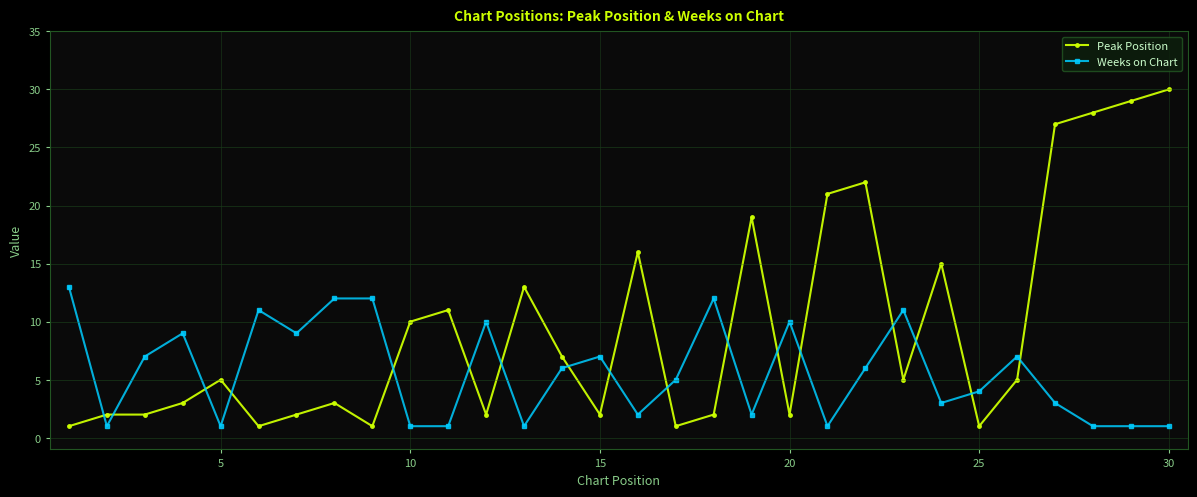

Which series has the largest total across all categories?

Peak Position